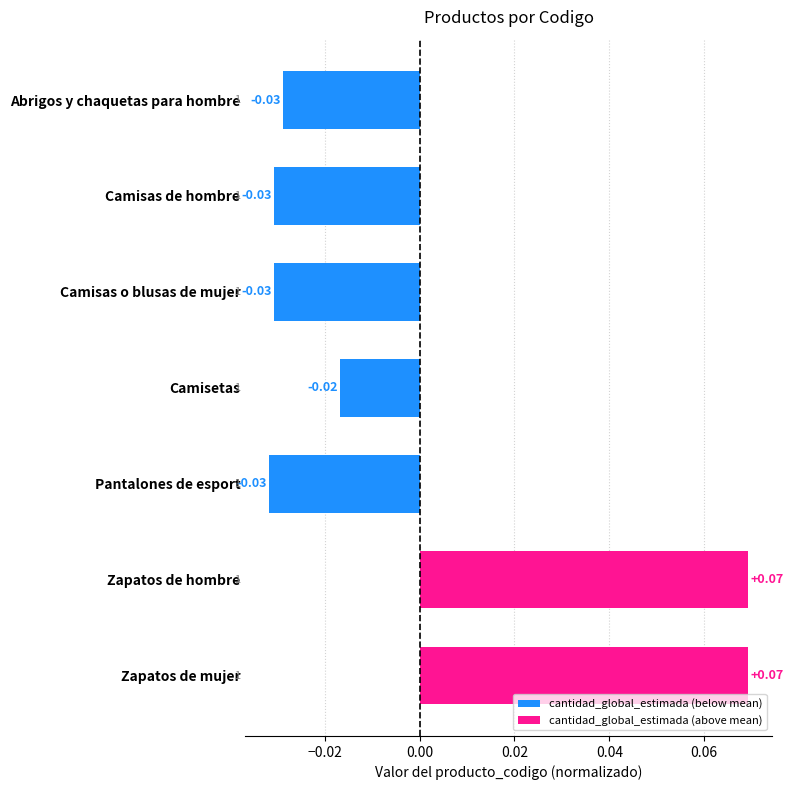

Which has a higher value, Camisetas or Pantalones de esport?

Camisetas